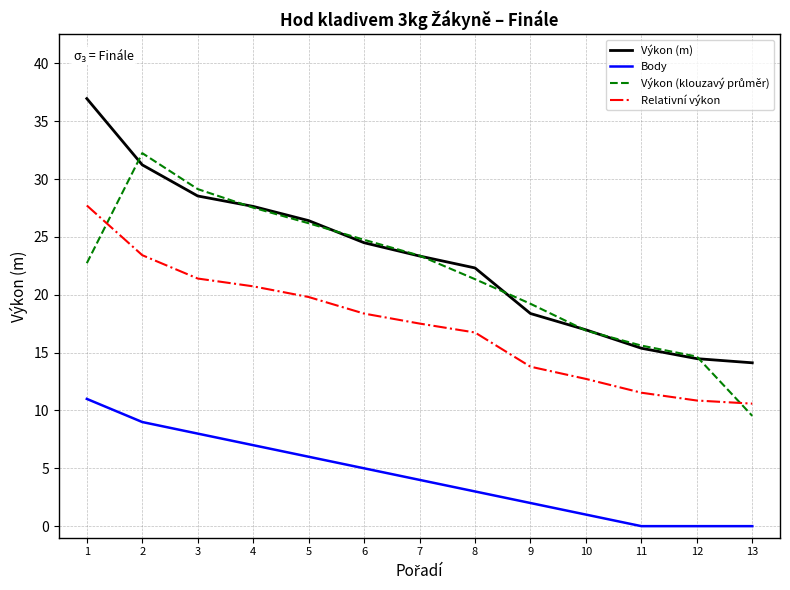

Which category has the highest value across all series?

1